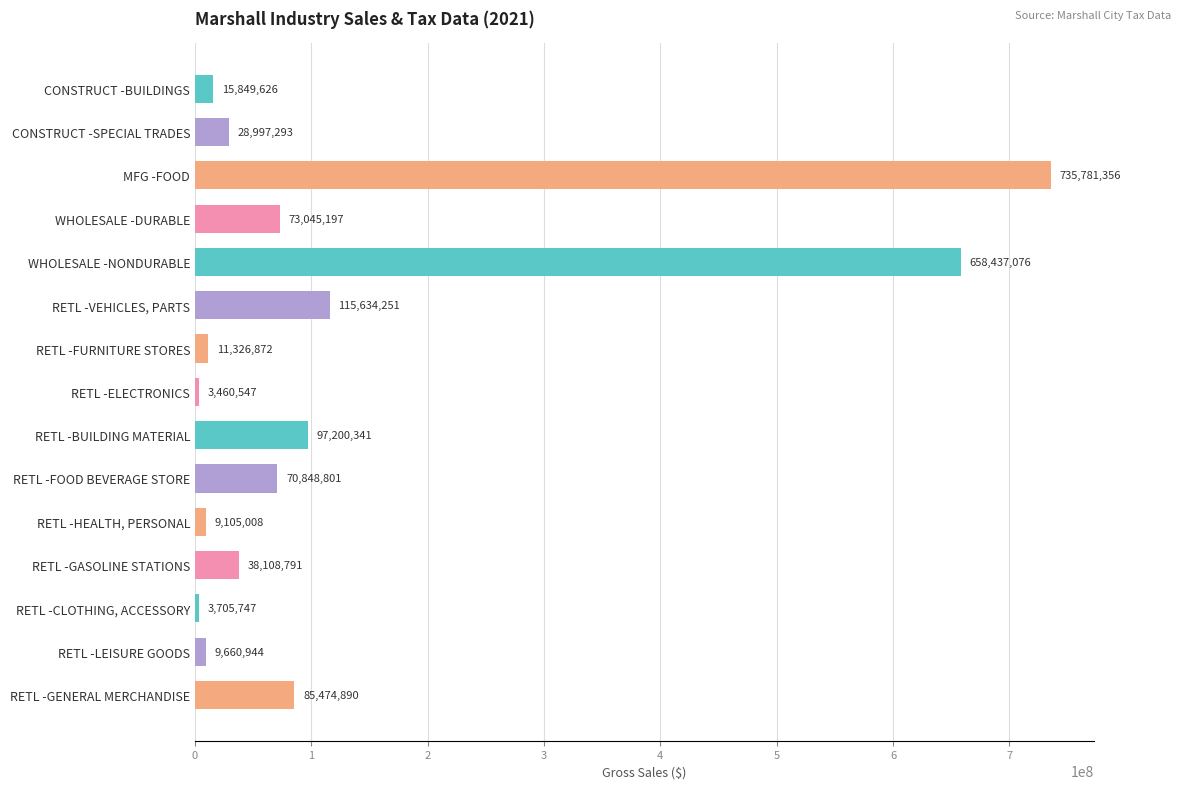

Reading top to bottom, extract all data points from this chart.

CONSTRUCT -BUILDINGS=15849626	CONSTRUCT -SPECIAL TRADES=28997293	MFG -FOOD=735781356	WHOLESALE -DURABLE=73045197	WHOLESALE -NONDURABLE=658437076	RETL -VEHICLES, PARTS=115634251	RETL -FURNITURE STORES=11326872	RETL -ELECTRONICS=3460547	RETL -BUILDING MATERIAL=97200341	RETL -FOOD BEVERAGE STORE=70848801	RETL -HEALTH, PERSONAL=9105008	RETL -GASOLINE STATIONS=38108791	RETL -CLOTHING, ACCESSORY=3705747	RETL -LEISURE GOODS=9660944	RETL -GENERAL MERCHANDISE=85474890